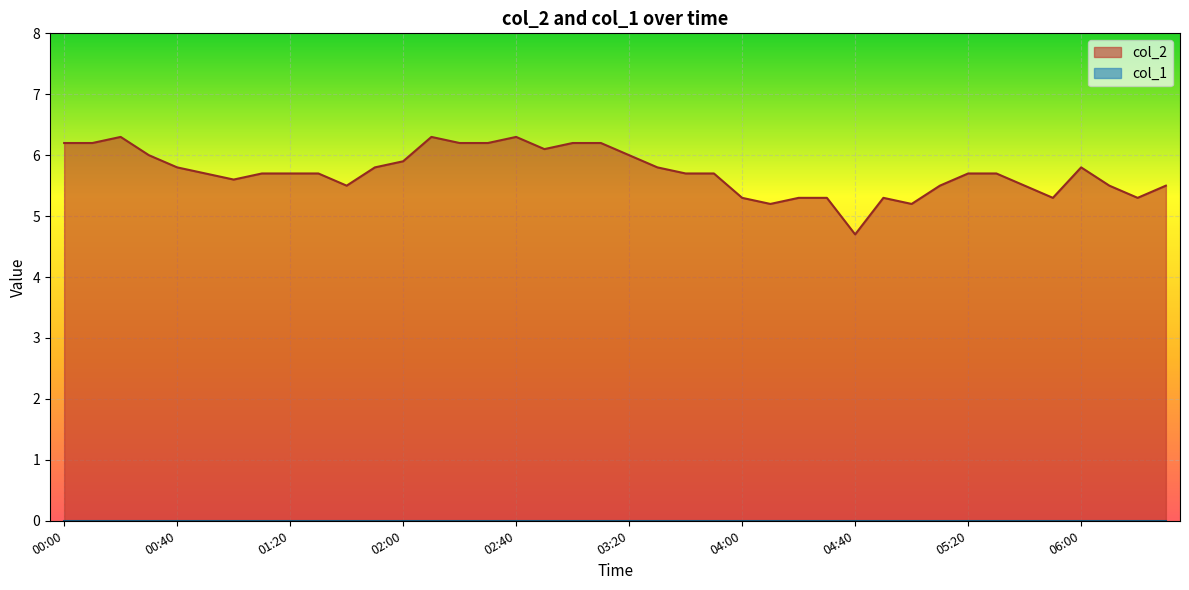

At which label is the value closest to 5?

2023/10/22 04:10:00